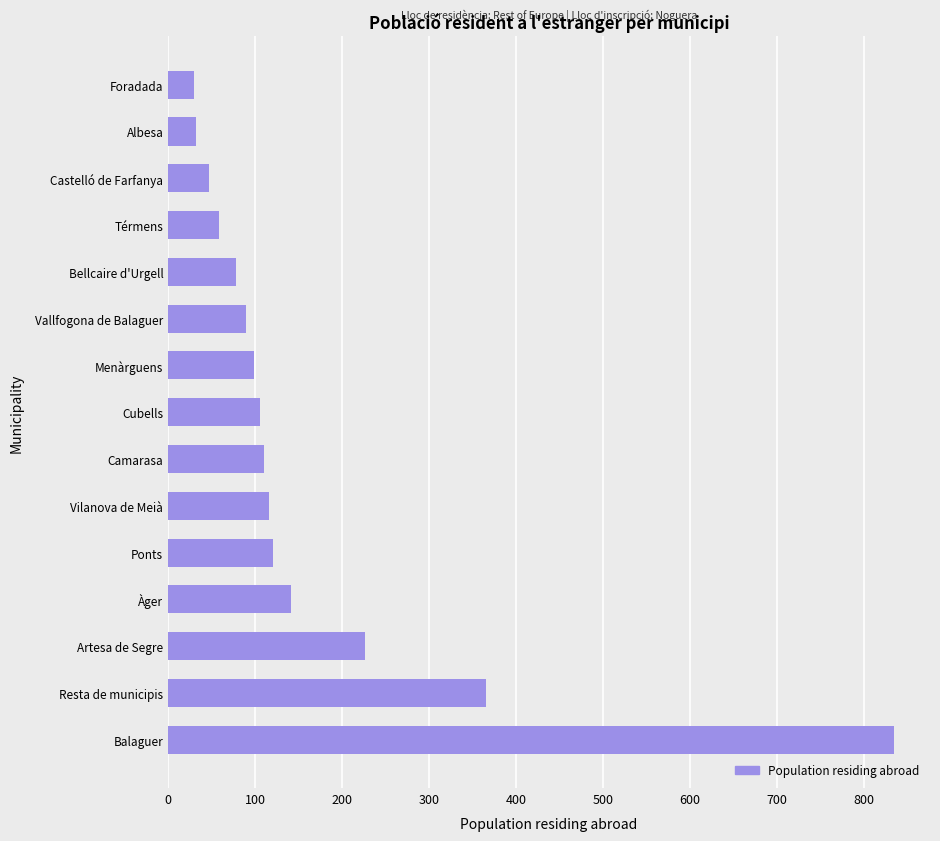

What is the minimum value shown in the chart?

30